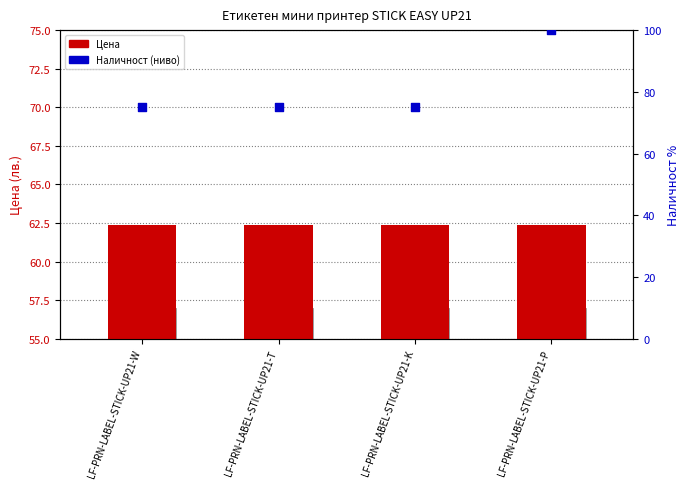

Which series has the largest total across all categories?

Състояние (наличност)